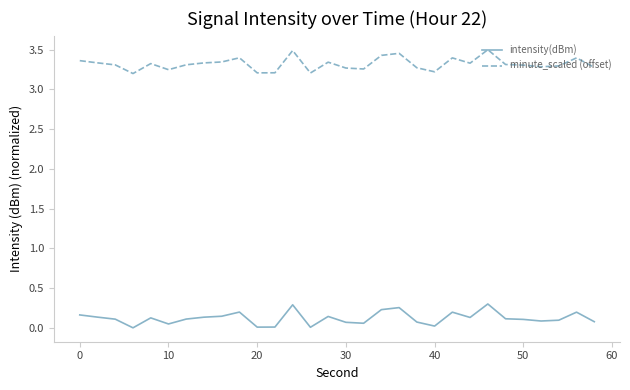

What are all the series names shown in the legend?

intensity(dBm), minute_scaled (offset)